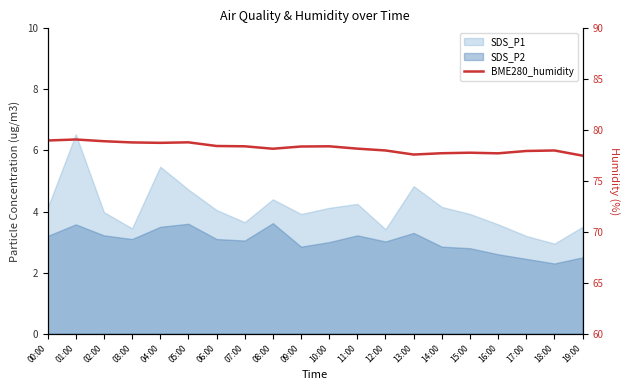

Reading right to left, what are all the values shown in this chart?

77.5	78.0	78.0	77.7	77.8	77.7	77.6	78.0	78.2	78.4	78.4	78.2	78.4	78.4	78.8	78.8	78.8	78.9	79.1	79.0